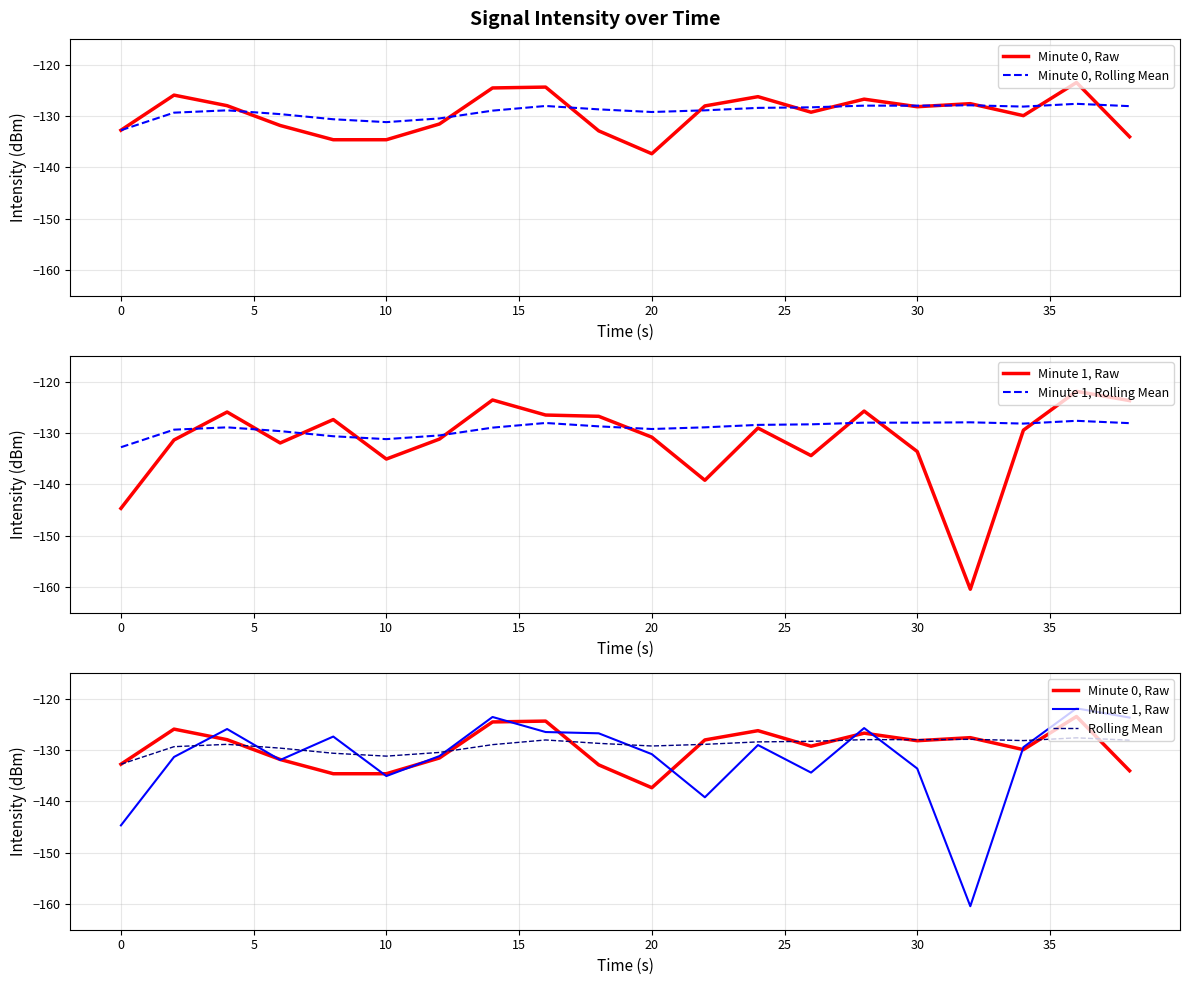

How many categories are shown in the chart?

20